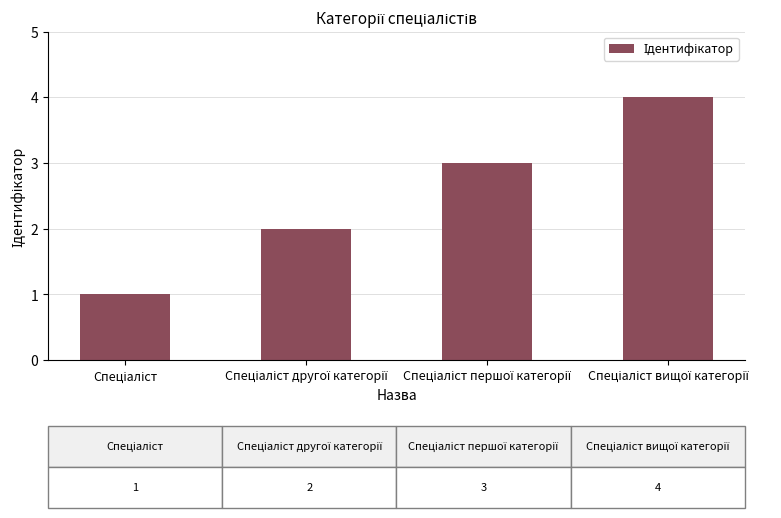

What is the greatest value displayed?

4